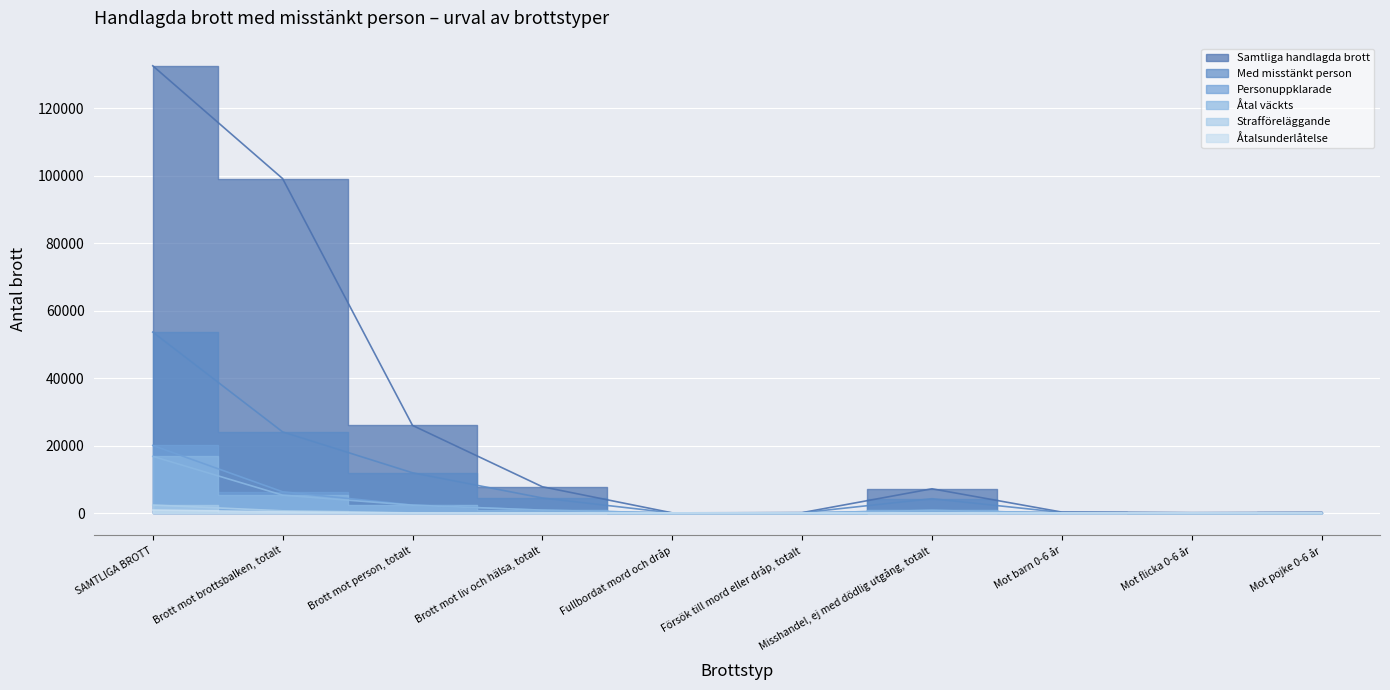

What is the sum of the Strafföreläggande values at Mot barn 0-6 år and Brott mot brottsbalken, totalt?

656